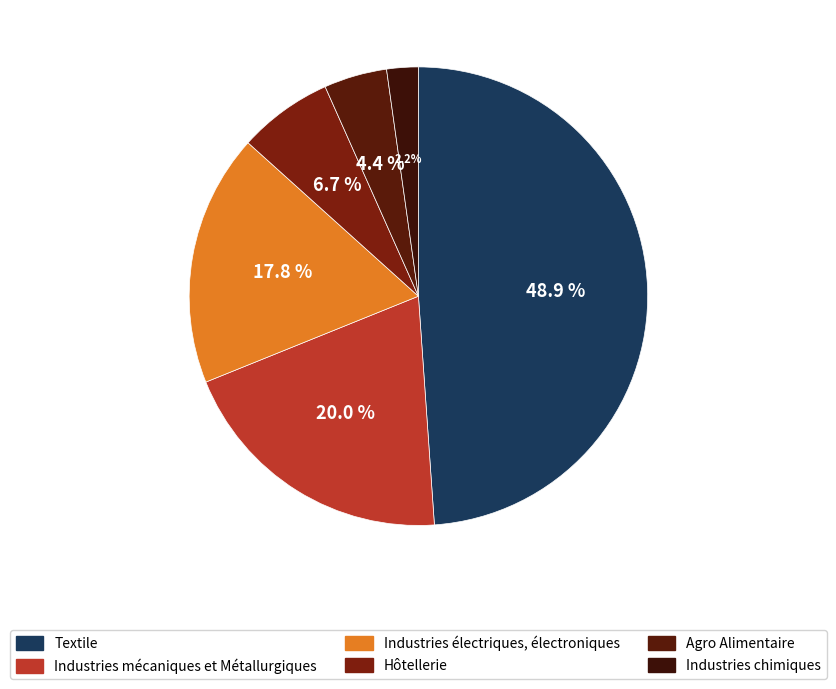

What is the ratio of the value at Hôtellerie to the value at Industries mécaniques et Métallurgiques?

0.3